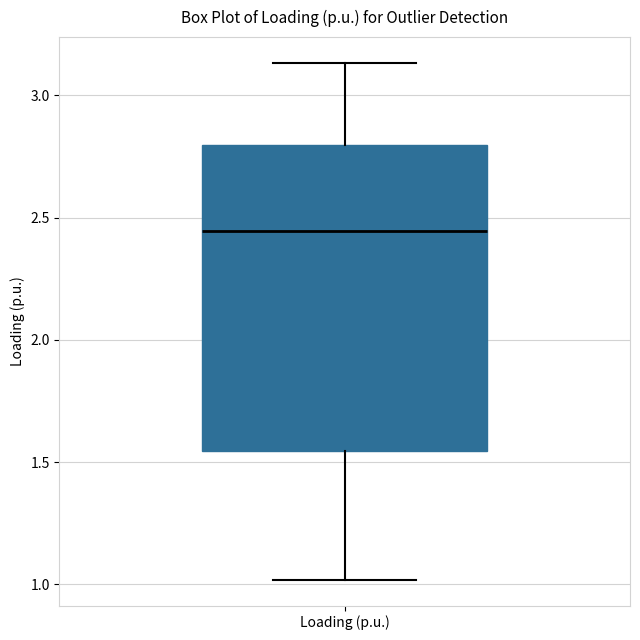

Transcribe this box plot: give where the median line is, the range the box spans, and where the two whiskers end, as read against the y-axis. The values are not printed on the chart, so give them approximately, as read against the axis.

median 2.45, box 1.55 to 2.80, whiskers 1.00 to 3.15